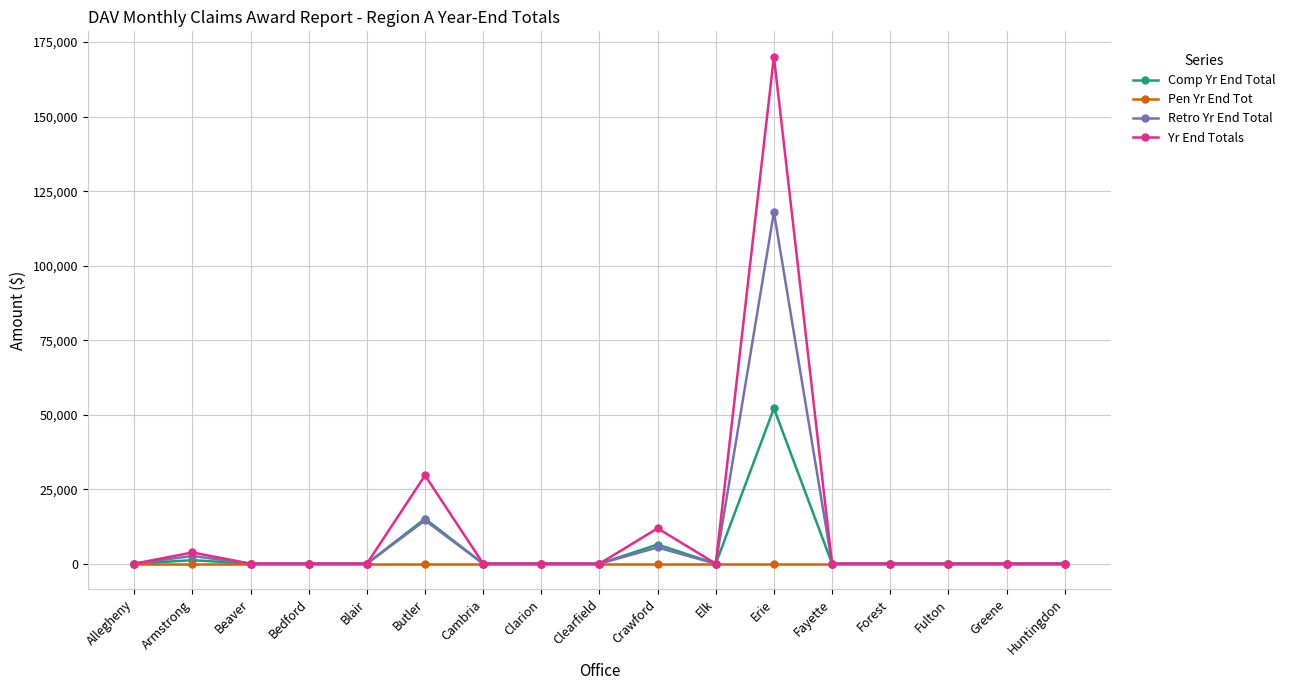

What is the label of the 7th point from the left?

Cambria